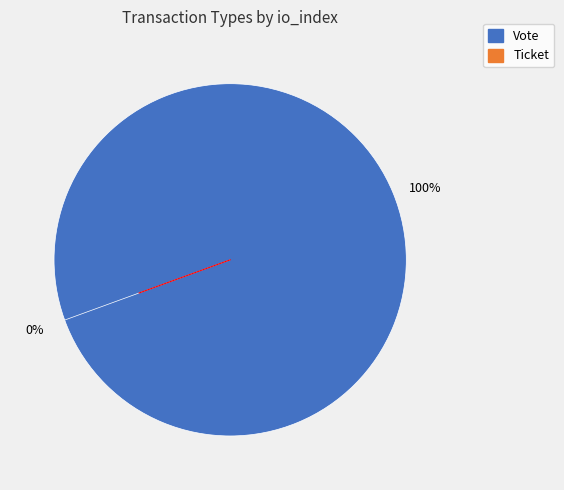

Is it true that Vote is 100% of the pie?

True